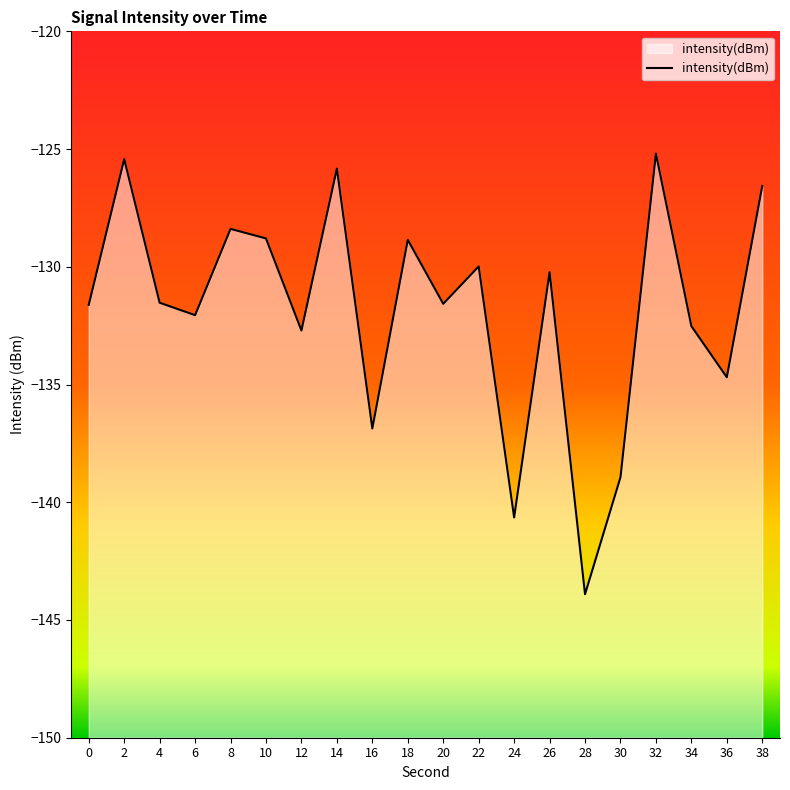

What is the maximum value shown in the chart?

-125.2